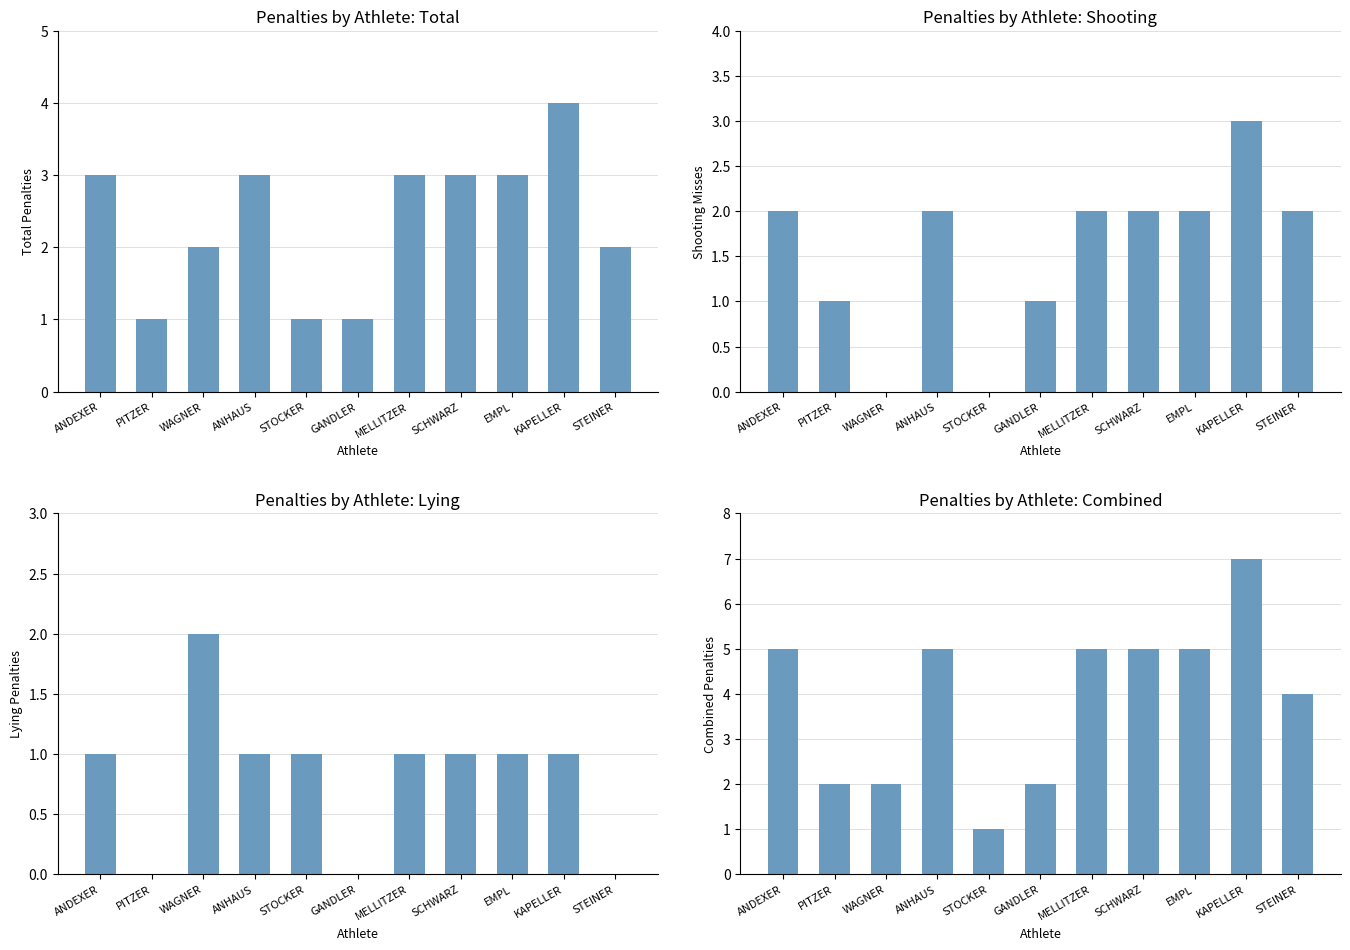

What is the value of the Combined (T+S) bar at the 6th from the left?

2